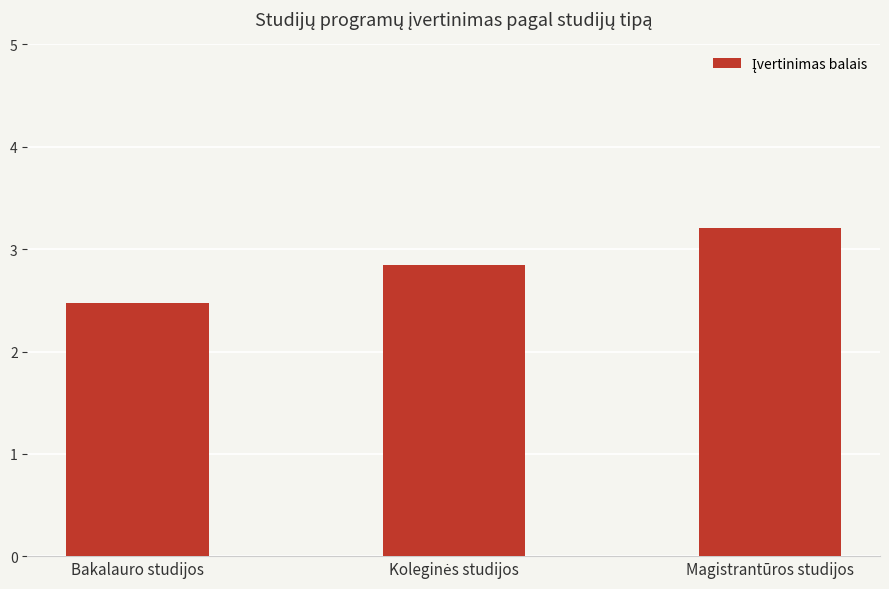

Is it true that the value at Bakalauro studijos is 2.5?

True